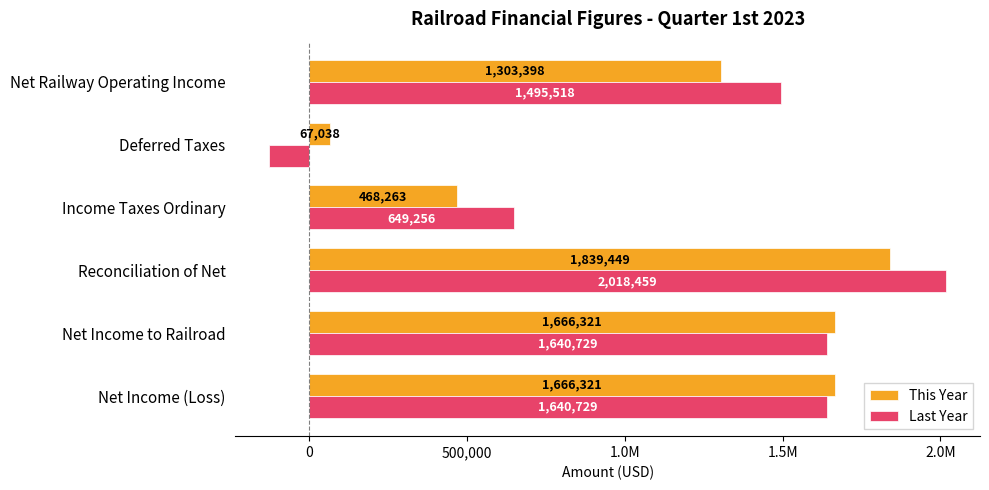

What are all the series names shown in the legend?

This Year, Last Year